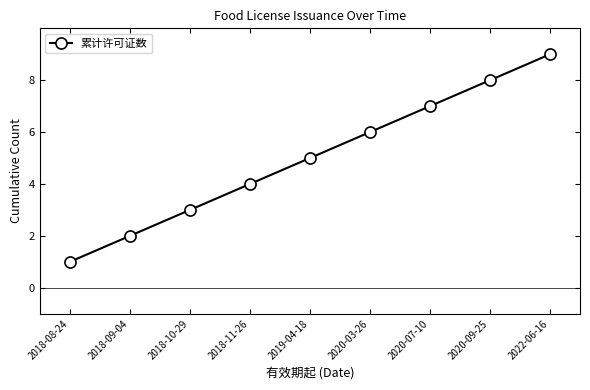

Is it true that the value at 2018-11-26 is 5?

False